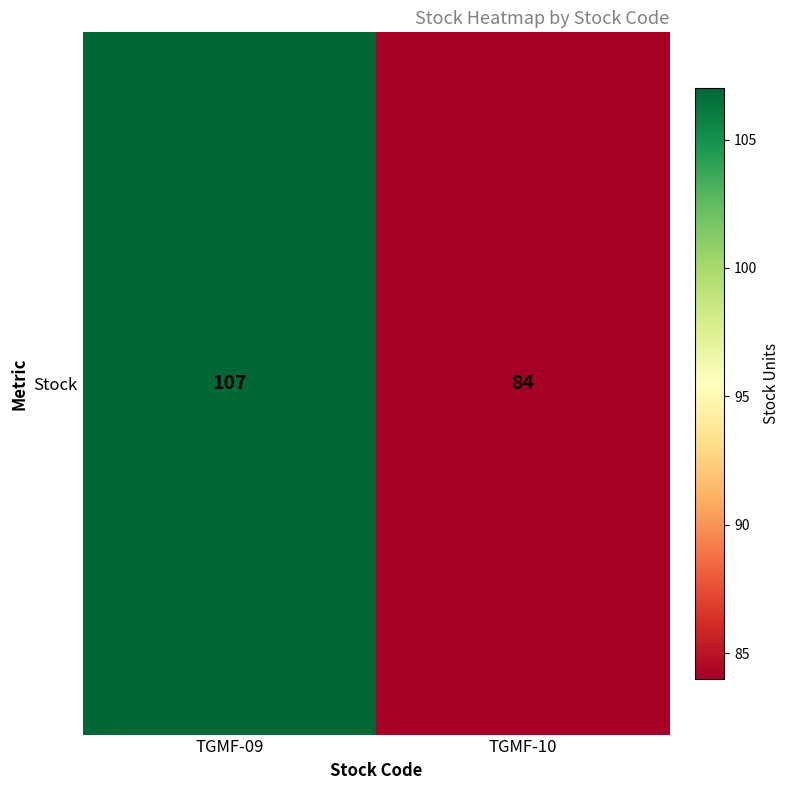

Reading left to right, list all the values displayed in this chart.

107	84